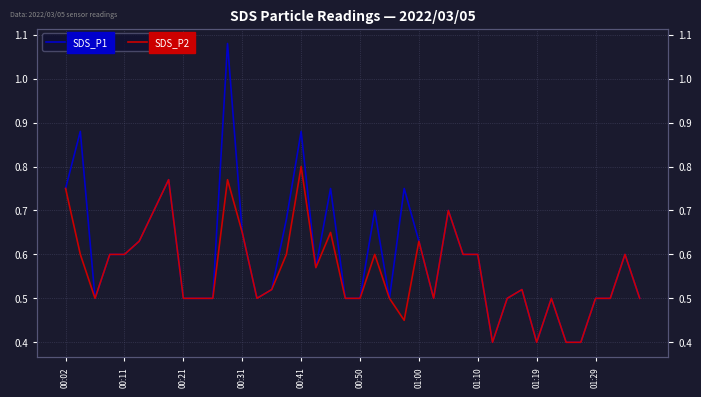

How many data points does each series have?

40